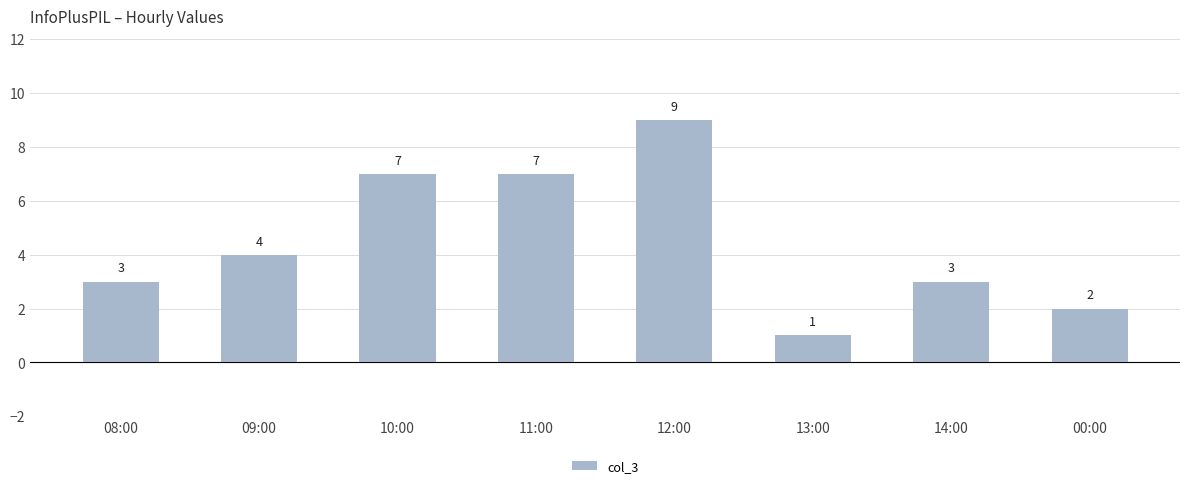

What is the approximate value at 12:00?

9